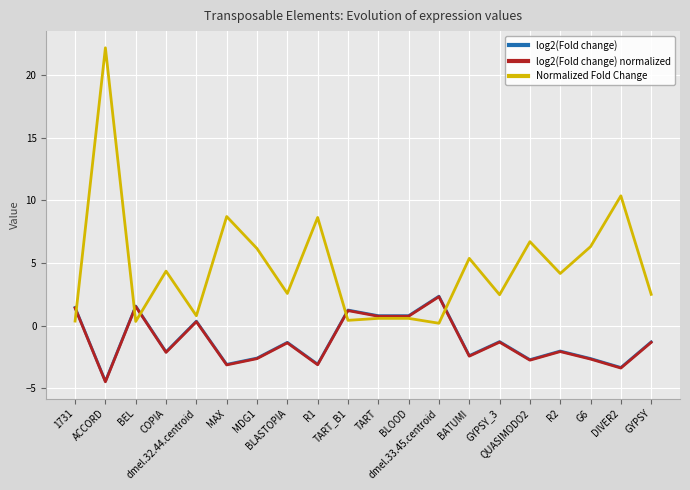

Which series has the largest total across all categories?

Normalized Fold Change